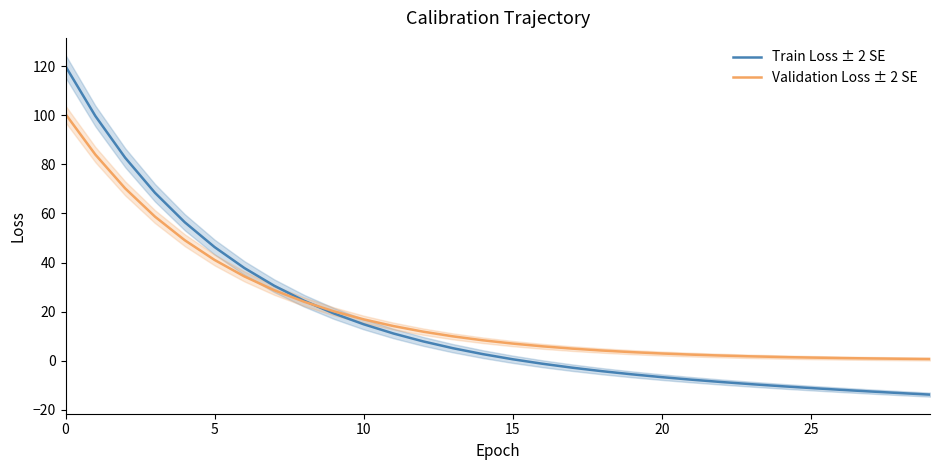

What is the average value of the Train Loss ± 2 SE series?

16.9